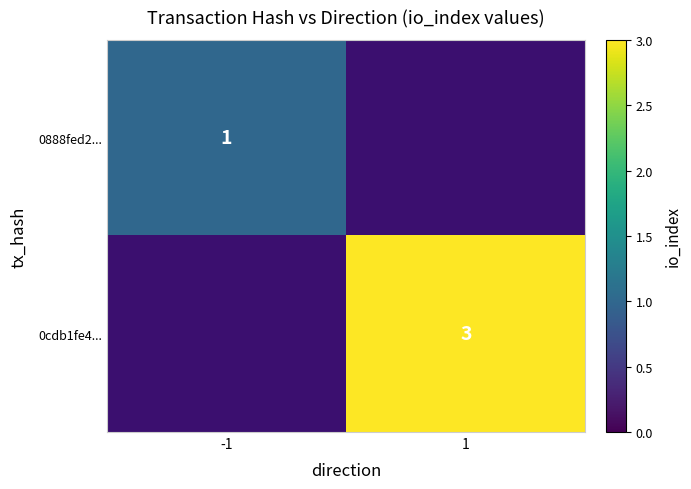

Is it true that 0cdb1fe4... equals 2 at 1?

False